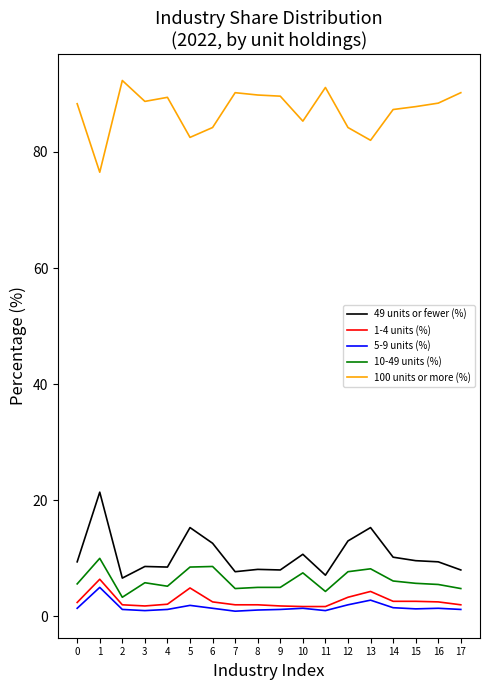

Read the 49 units or fewer (%) value at 1.

21.4